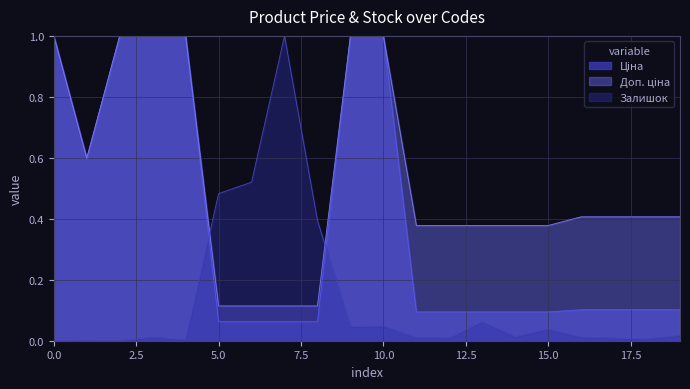

Reading left to right, list all the values displayed in this chart.

Ціна: 1.0	0.6	1.0	1.0	1.0	0.1	0.1	0.1	0.1	1.0	1.0	0.1	0.1	0.1	0.1	0.1	0.1	0.1	0.1	0.1
Доп. ціна: 1.0	0.6	1.0	1.0	1.0	0.1	0.1	0.1	0.1	1.0	1.0	0.4	0.4	0.4	0.4	0.4	0.4	0.4	0.4	0.4
Залишок: 0.0	0.0	0.0	0.0	0.0	0.5	0.5	1.0	0.4	0.0	0.0	0.0	0.0	0.1	0.0	0.0	0.0	0.0	0.0	0.0